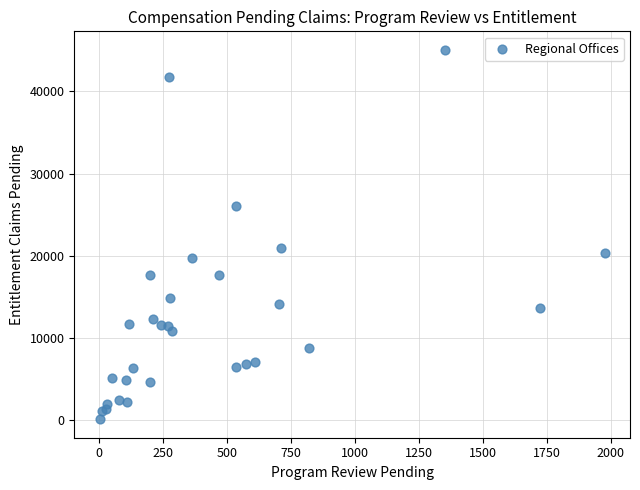

What Y value in the scatter plot is closest to 22567?

20952